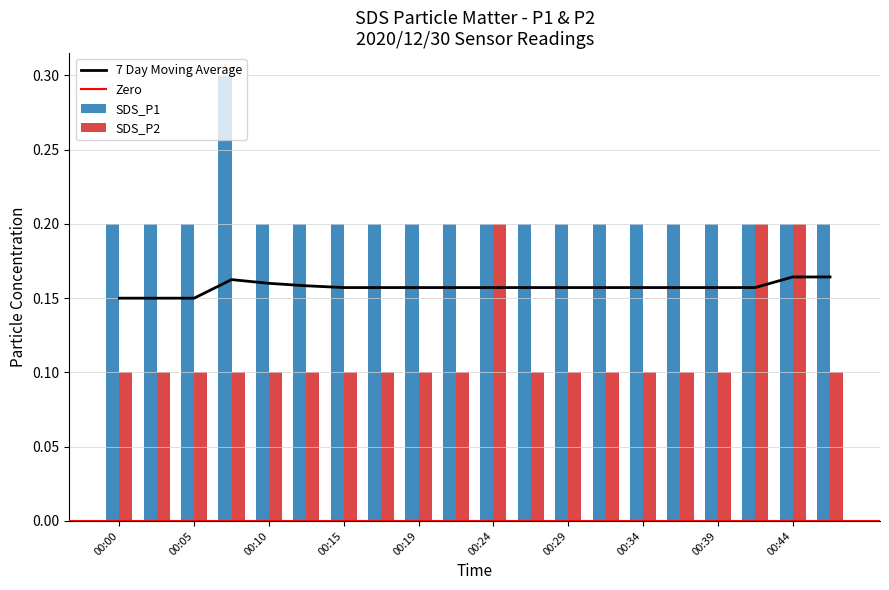

The SDS_P2 series shows 0.1 at 00:15. True or false?

True